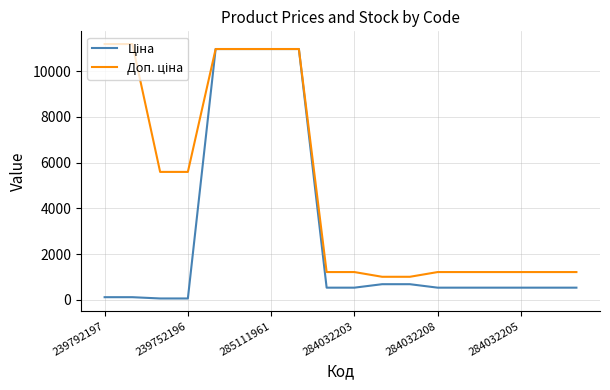

How many distinct data groups are displayed?

2